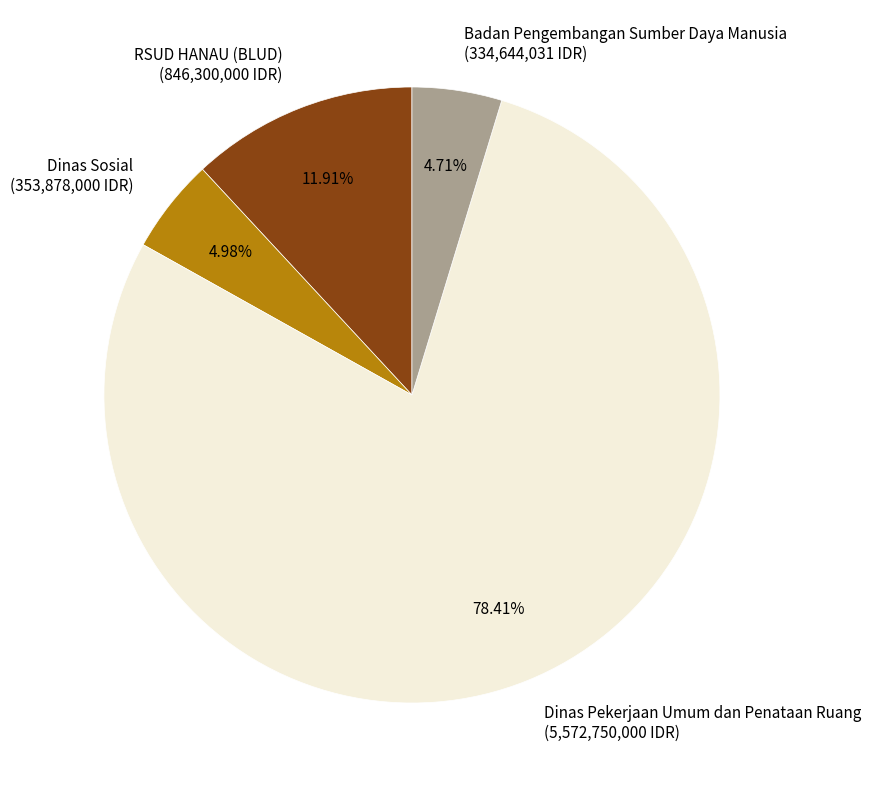

Which slice is the largest?

Dinas Pekerjaan Umum dan Penataan Ruang